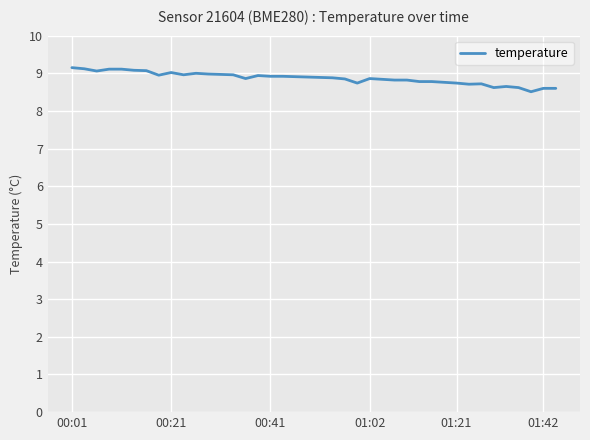

What is the minimum value shown in the chart?

8.5